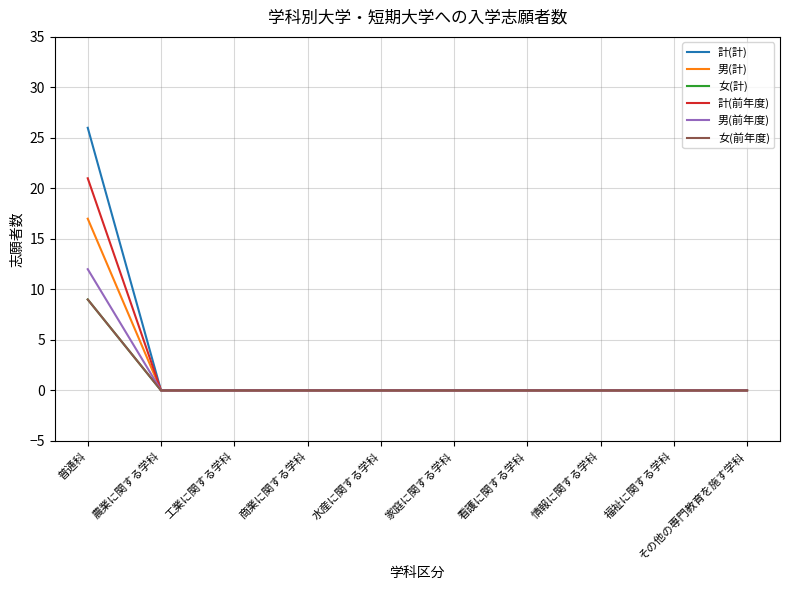

What is the sum of the 男(計) values at 普通科 and 農業に関する学科?

17